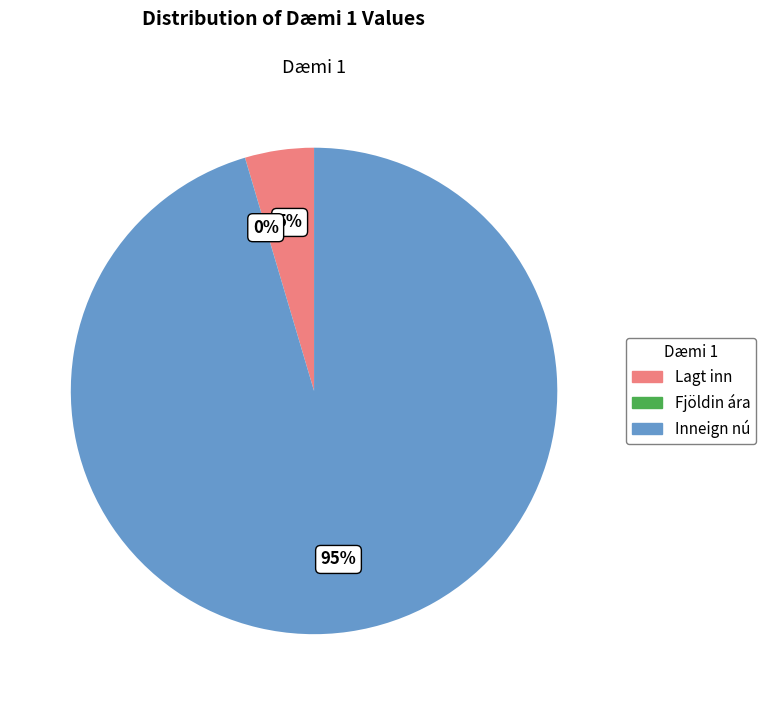

Which slice is the largest?

Inneign nú